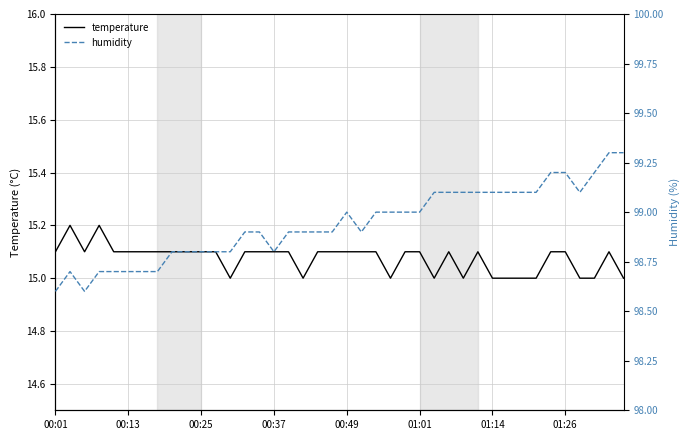

Reading left to right, list all the values displayed in this chart.

temperature: 15.1	15.2	15.1	15.2	15.1	15.1	15.1	15.1	15.1	15.1	15.1	15.1	15.0	15.1	15.1	15.1	15.1	15.0	15.1	15.1	15.1	15.1	15.1	15.0	15.1	15.1	15.0	15.1	15.0	15.1	15.0	15.0	15.0	15.0	15.1	15.1	15.0	15.0	15.1	15.0
humidity: 98.6	98.7	98.6	98.7	98.7	98.7	98.7	98.7	98.8	98.8	98.8	98.8	98.8	98.9	98.9	98.8	98.9	98.9	98.9	98.9	99.0	98.9	99.0	99.0	99.0	99.0	99.1	99.1	99.1	99.1	99.1	99.1	99.1	99.1	99.2	99.2	99.1	99.2	99.3	99.3